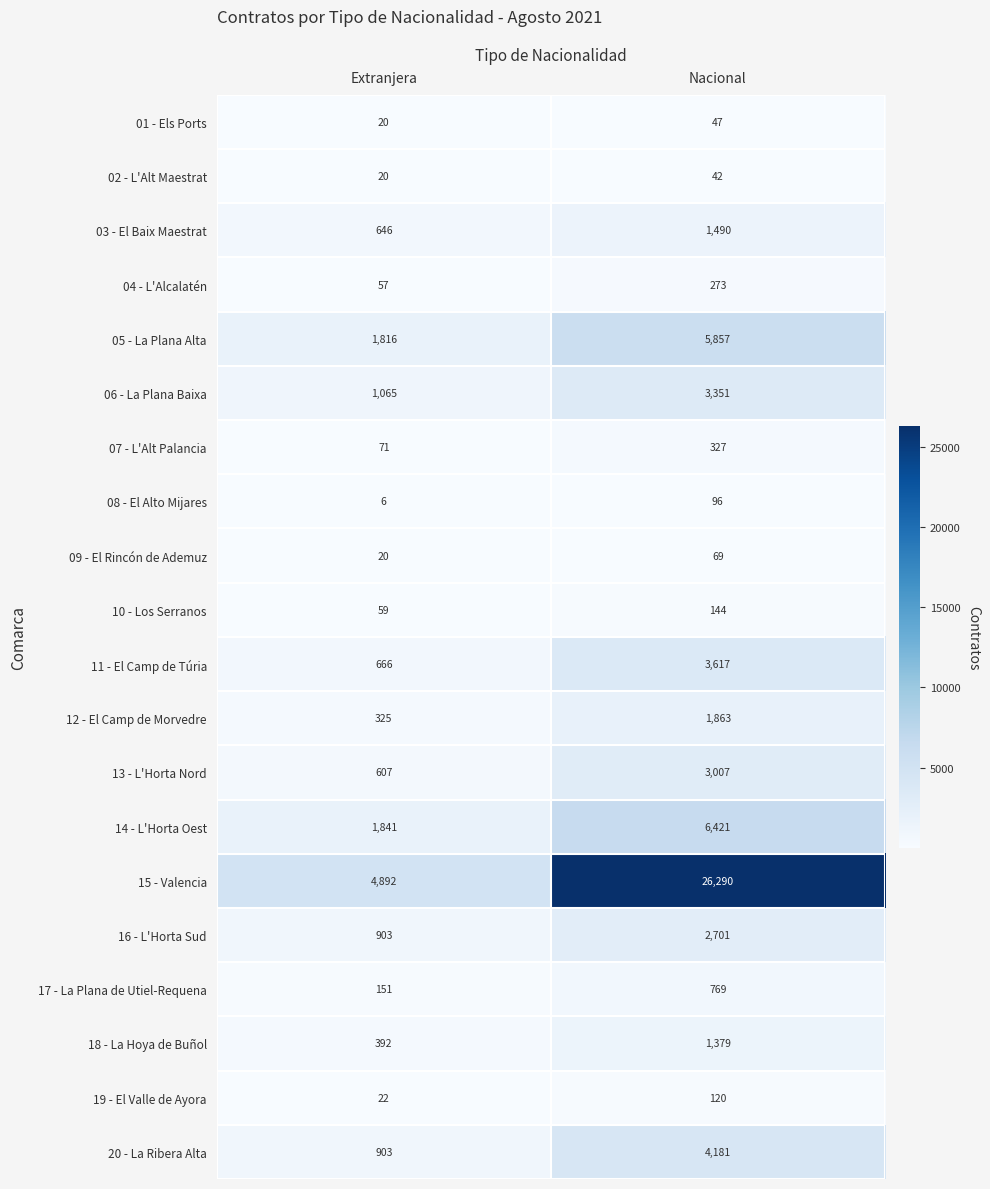

What is the average value of the 08 - El Alto Mijares series?

51